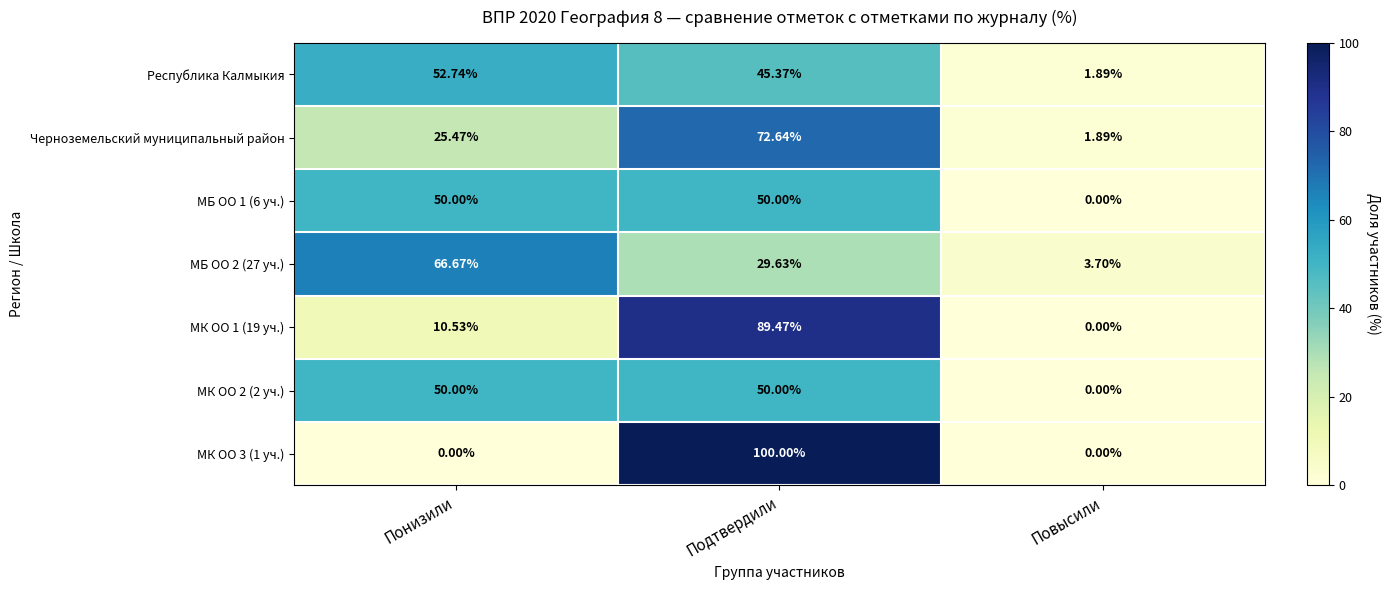

Rank the categories by Черноземельский муниципальный район value from lowest to highest.

Повысили, Понизили, Подтвердили